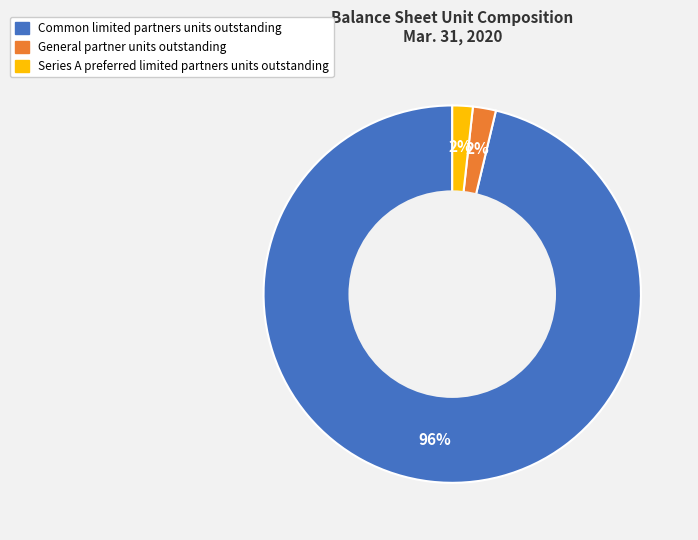

Combined, do Series A preferred limited partners units outstanding and Common limited partners units outstanding account for over 50%?

Yes